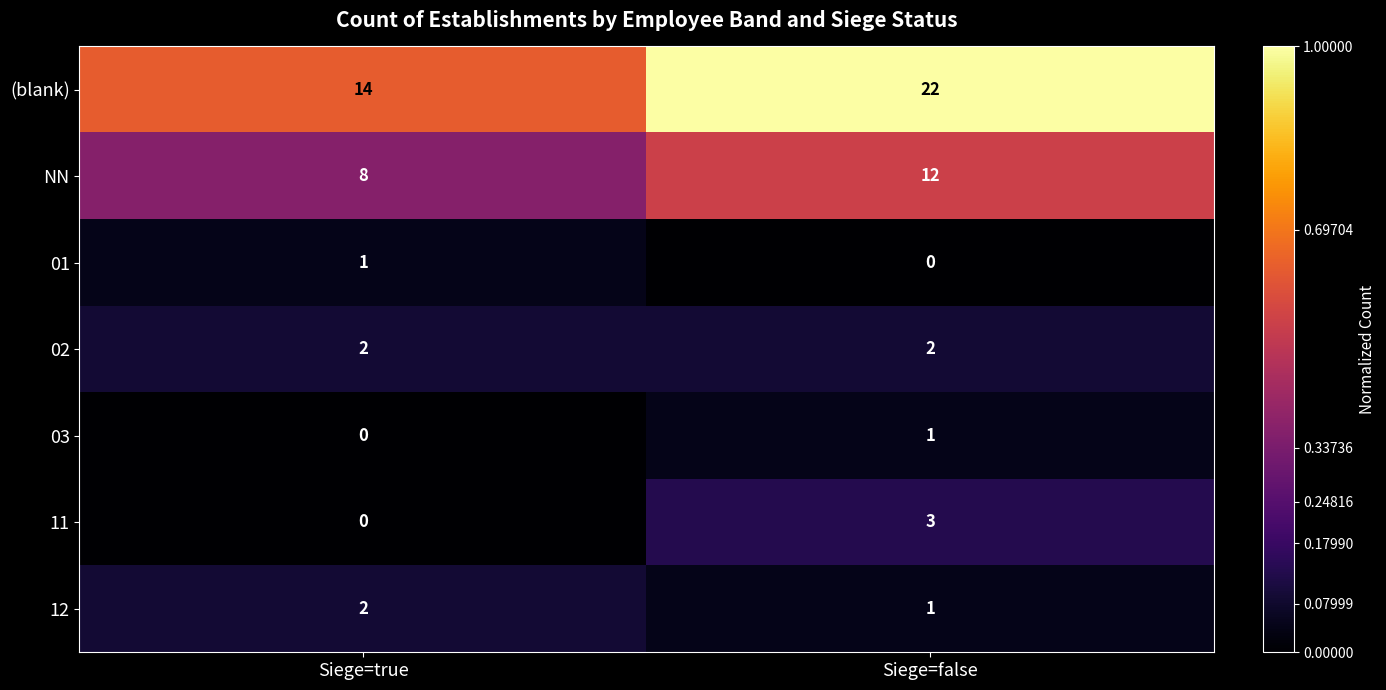

Where is 03 nearest to the value 0?

Siege=true